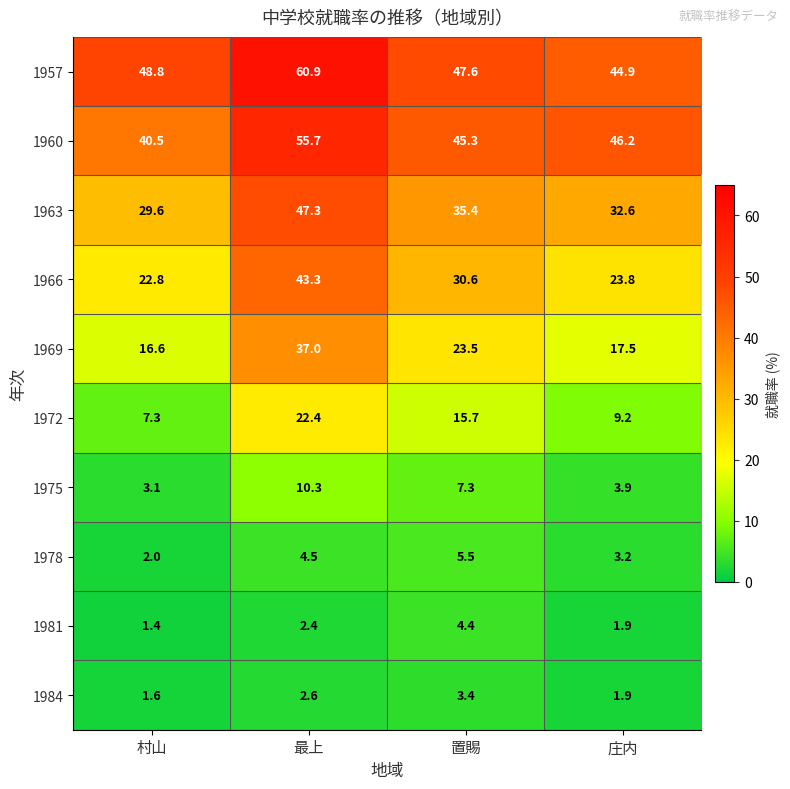

What is the total value across all series at 最上?

286.4